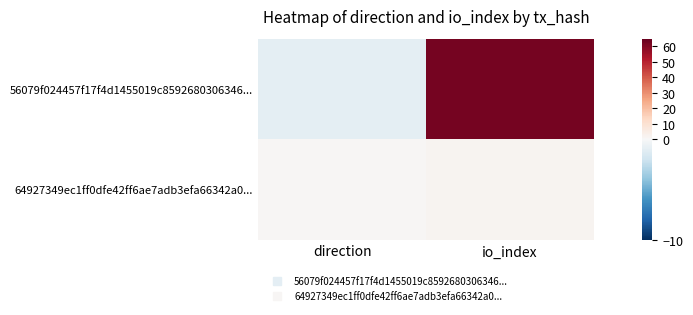

Which has a higher value, direction or io_index?

io_index